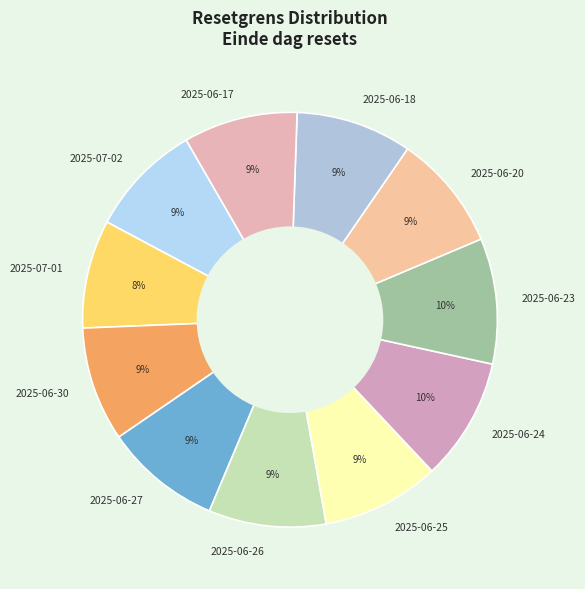

Does 2025-07-01 represent more than half of the total?

No